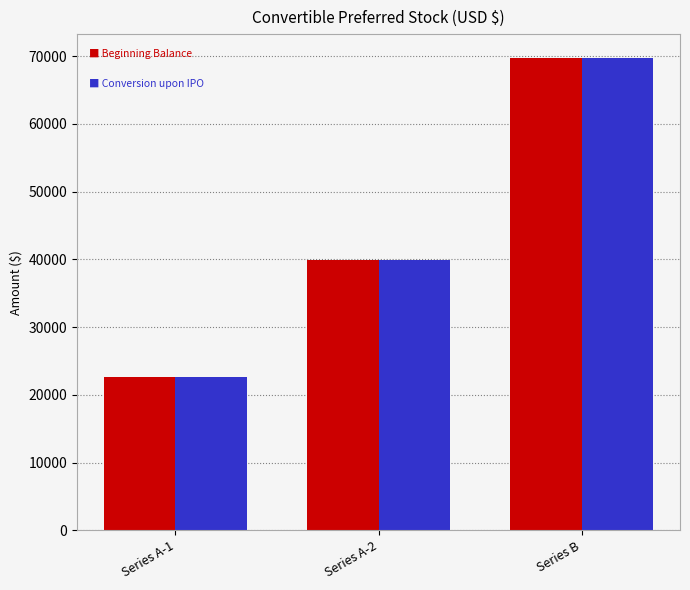

At which category is the sum across all series the highest?

Series B